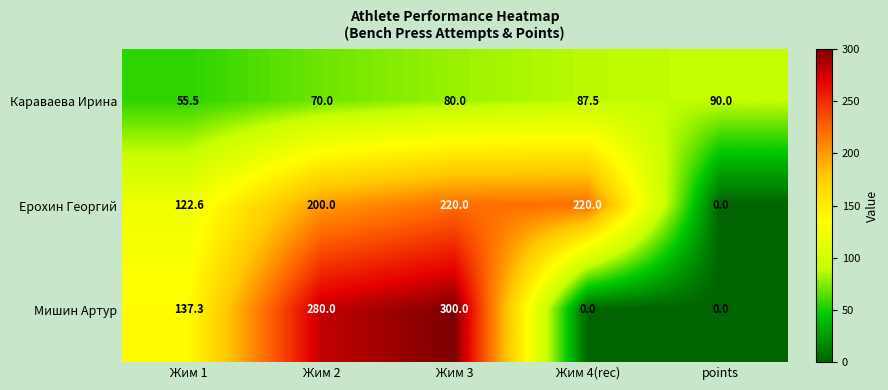

Reading left to right, what are all the values shown in this chart?

Караваева Ирина: Жим 1=55.5	Жим 2=70.0	Жим 3=80.0	Жим 4(rec)=87.5	points=90.0
Ерохин Георгий: Жим 1=122.6	Жим 2=200.0	Жим 3=220.0	Жим 4(rec)=220.0	points=0.0
Мишин Артур: Жим 1=137.3	Жим 2=280.0	Жим 3=300.0	Жим 4(rec)=0.0	points=0.0